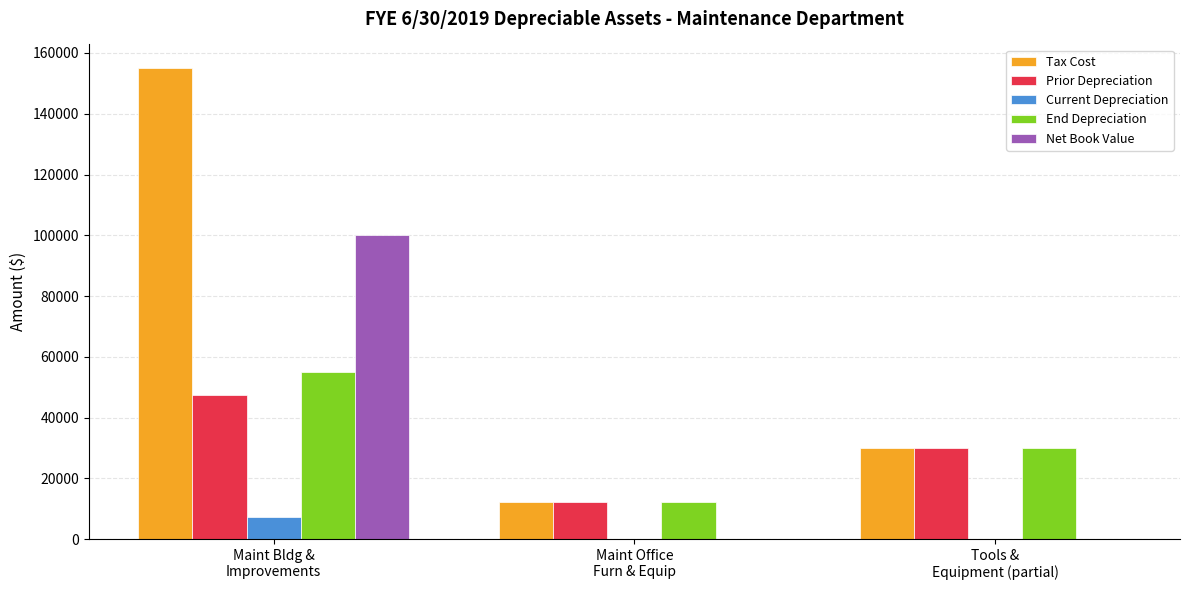

What is the sum of all End Depreciation values?

97216.6